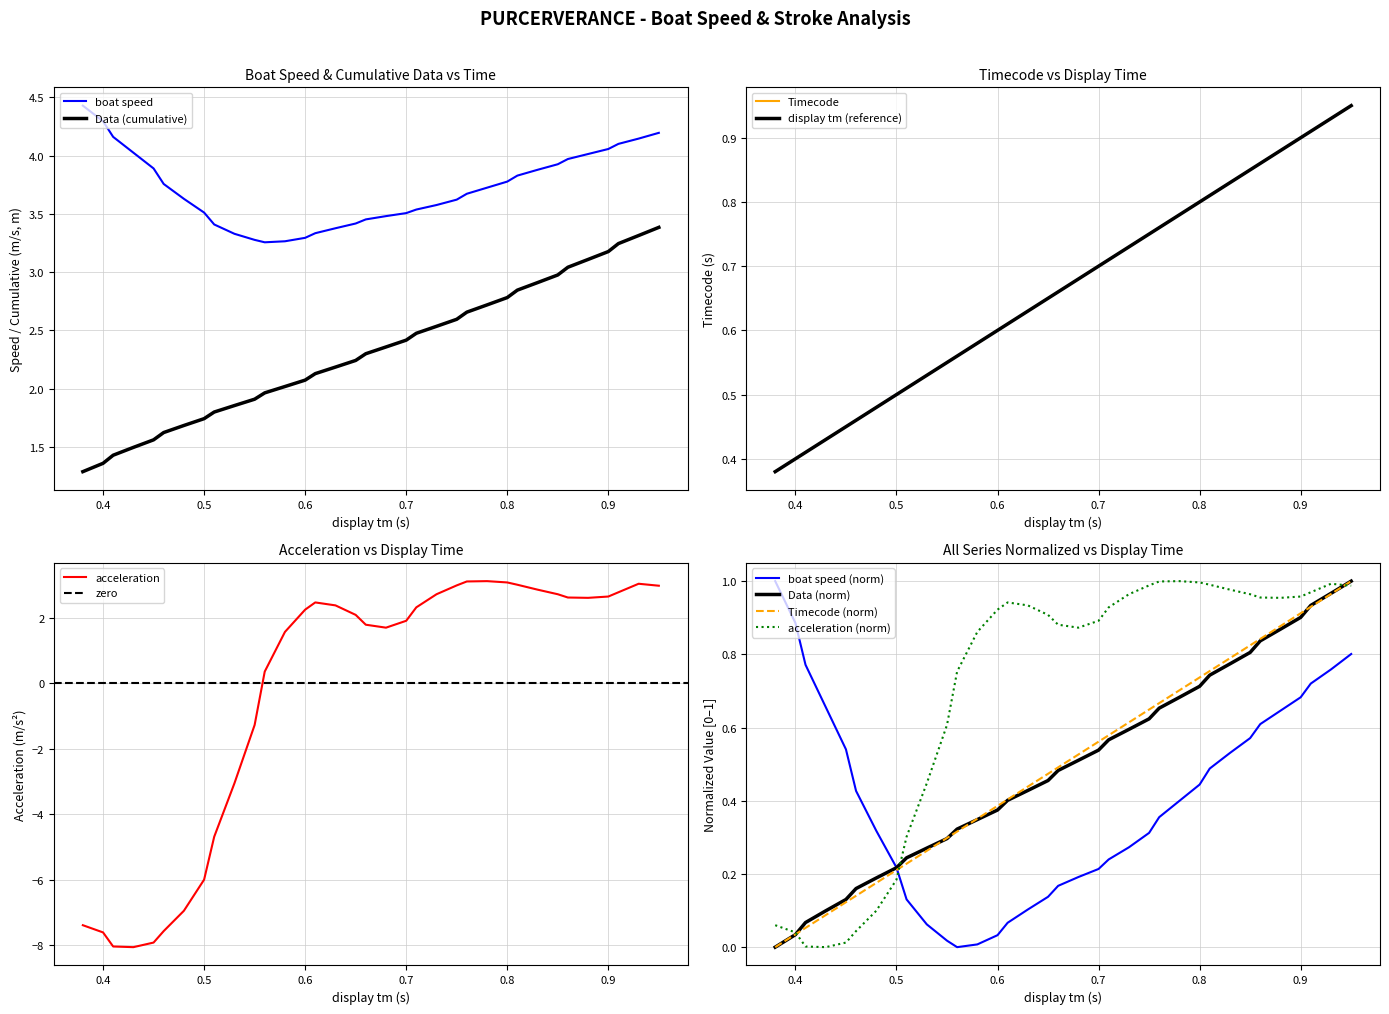

Reading left to right, transcribe all the data shown in this chart.

boat speed: 4.4	4.3	4.2	4.0	3.9	3.8	3.6	3.5	3.4	3.3	3.3	3.3	3.3	3.3	3.3	3.4	3.4	3.5	3.5	3.5	3.5	3.6	3.6	3.7	3.7	3.8	3.8	3.9	3.9	4.0	4.0	4.1	4.1	4.1	4.2
Timecode: 0.4	0.4	0.4	0.4	0.5	0.5	0.5	0.5	0.5	0.5	0.6	0.6	0.6	0.6	0.6	0.6	0.7	0.7	0.7	0.7	0.7	0.7	0.8	0.8	0.8	0.8	0.8	0.8	0.8	0.9	0.9	0.9	0.9	0.9	0.9
Data: 1.3	1.4	1.4	1.5	1.6	1.6	1.7	1.7	1.8	1.9	1.9	2.0	2.0	2.1	2.1	2.2	2.2	2.3	2.4	2.4	2.5	2.5	2.6	2.7	2.7	2.8	2.8	2.9	3.0	3.0	3.1	3.2	3.2	3.3	3.4
acceleration: -7.4	-7.6	-8.0	-8.1	-7.9	-7.6	-7.0	-6.0	-4.7	-3.1	-1.3	0.3	1.6	2.2	2.5	2.4	2.1	1.8	1.7	1.9	2.3	2.7	3.0	3.1	3.1	3.1	3.0	2.9	2.7	2.6	2.6	2.6	2.8	3.0	3.0